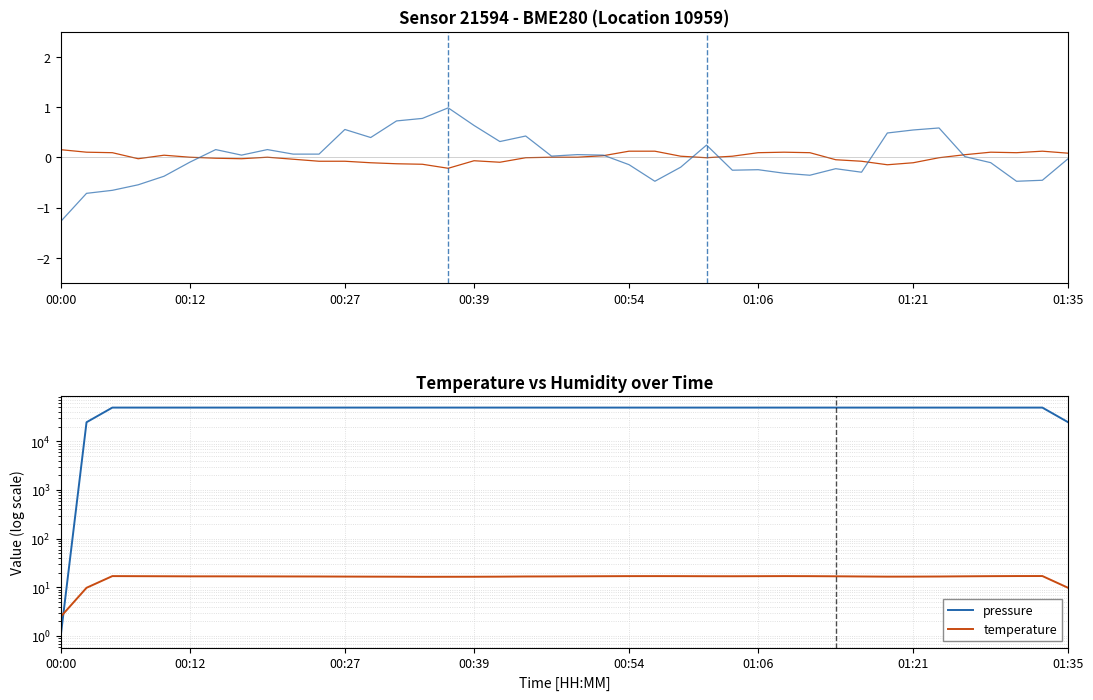

What is the sum of the temperature values at 29 and 19?

33.9